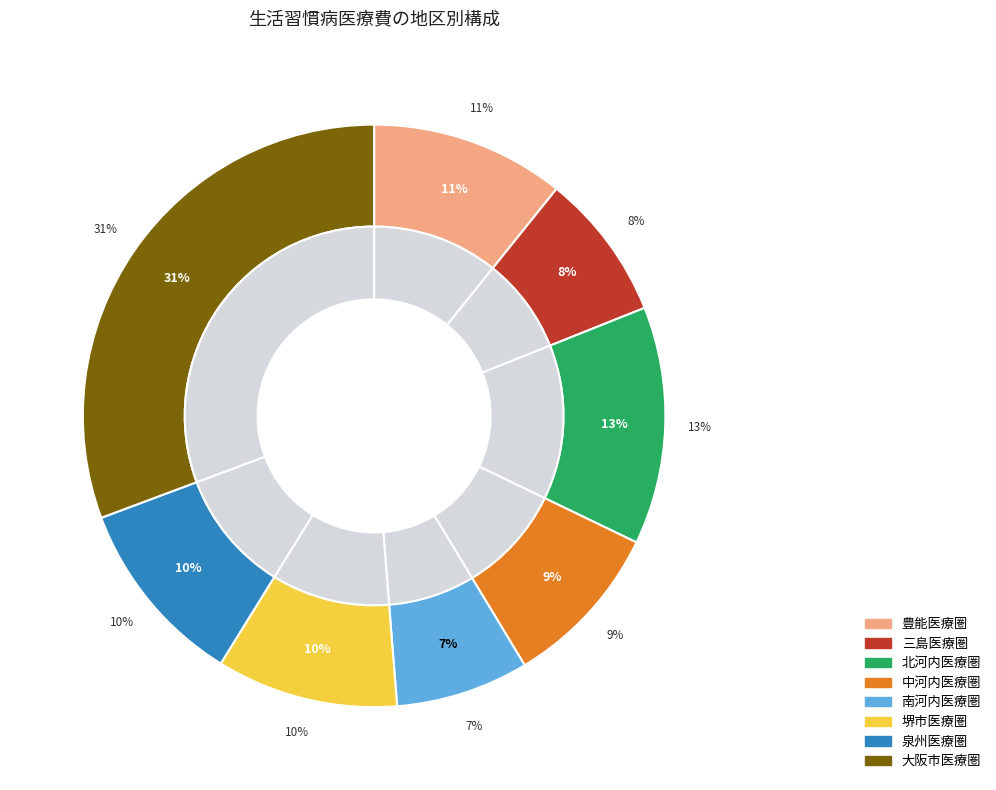

What is the change in value from 豊能医療圏 to 大阪市医療圏?

+44595985017